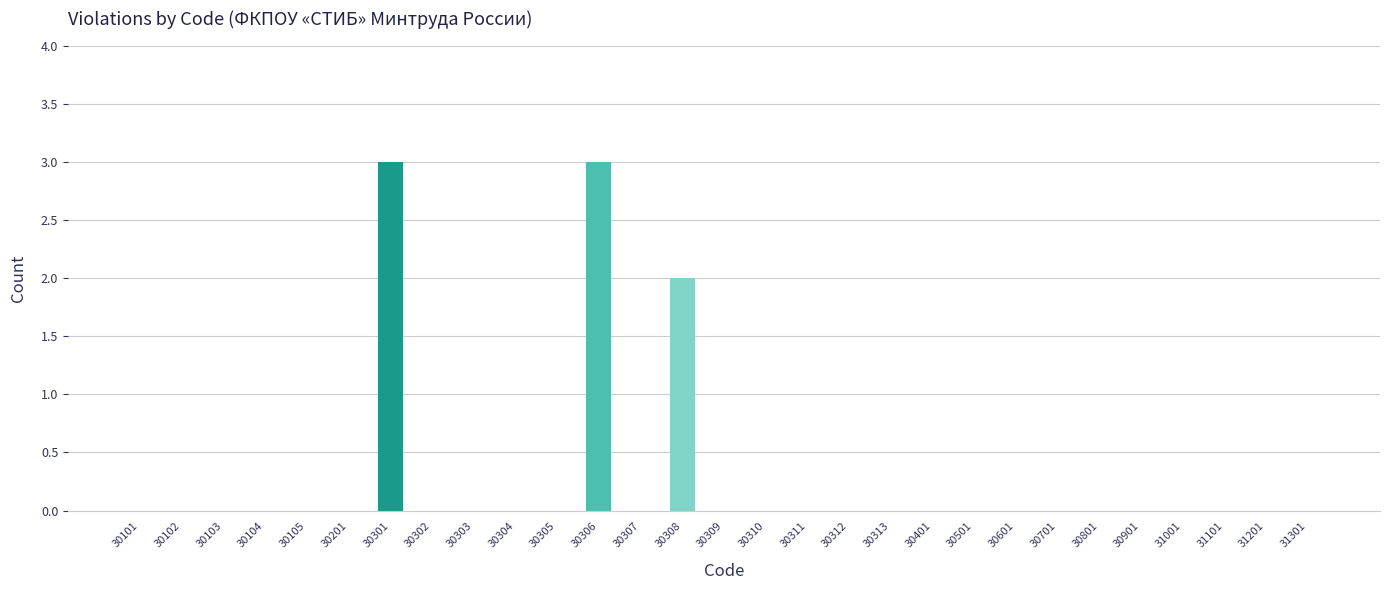

The value at 30310 is -1. True or false?

False